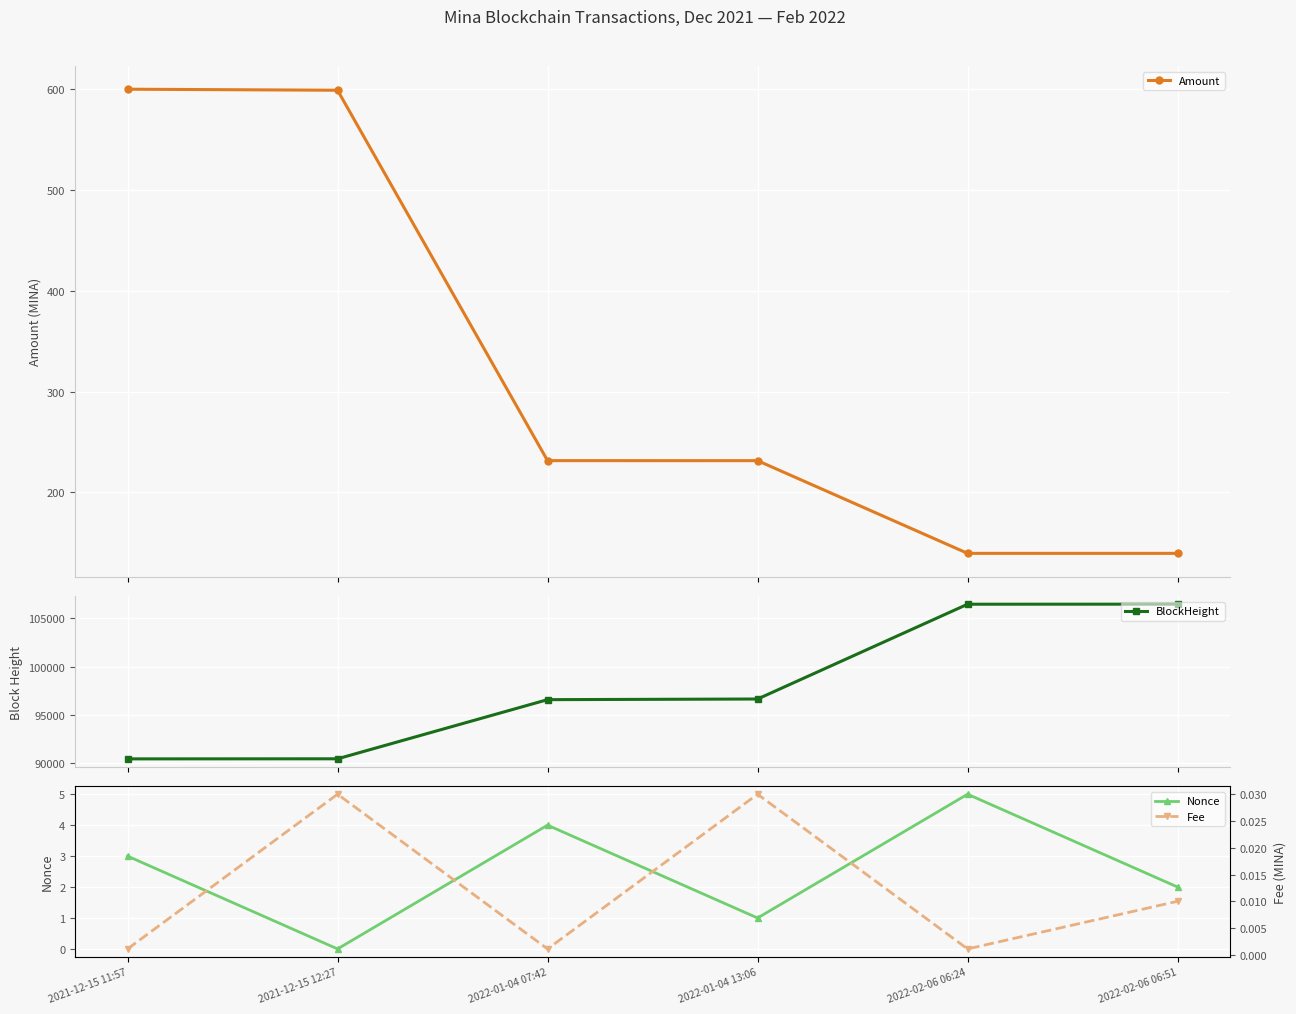

True or false: BlockHeight has more than 2 interior local peaks.

False